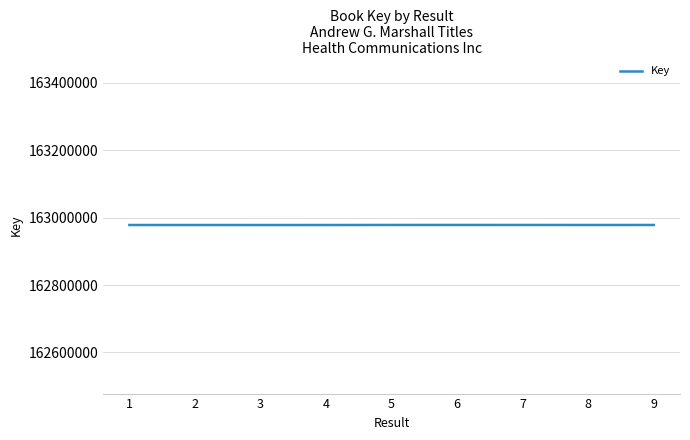

What is the ratio of the value at 9 to the value at 6?

1.0